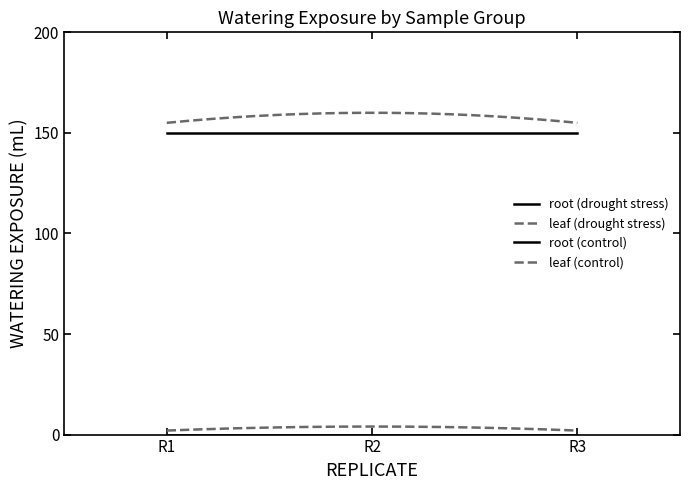

Does the chart display data point markers on the line(s)?

No